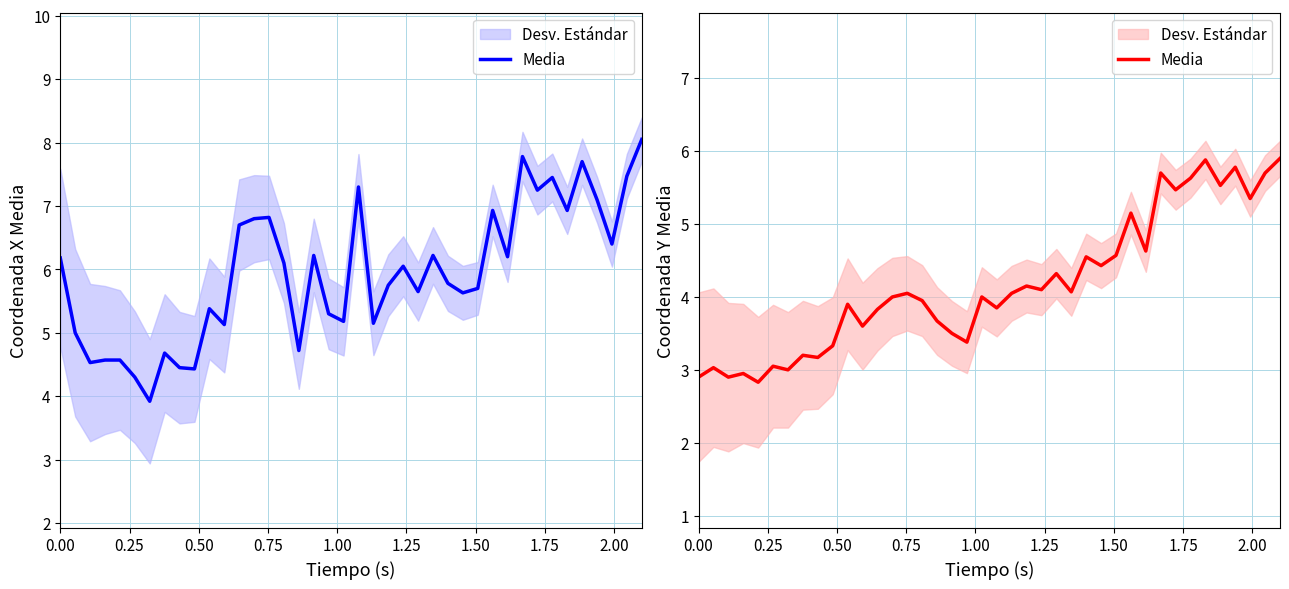

Does the chart have visible grid lines?

Yes